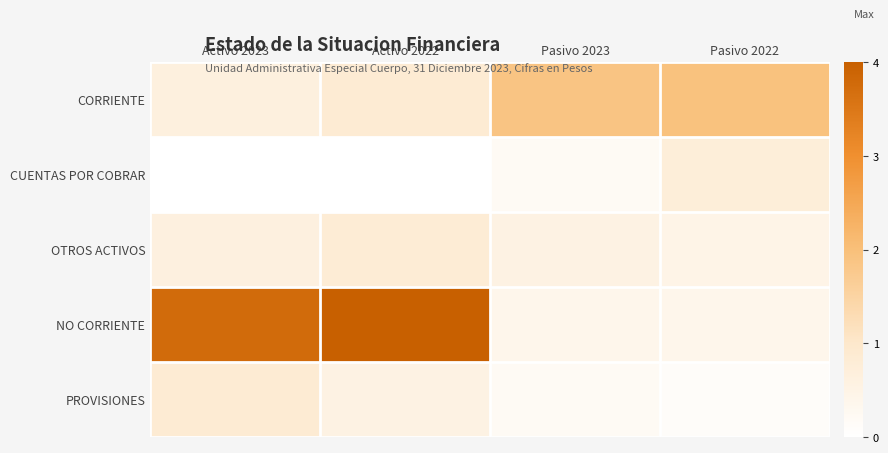

At how many categories does at least one series exceed 0?

4